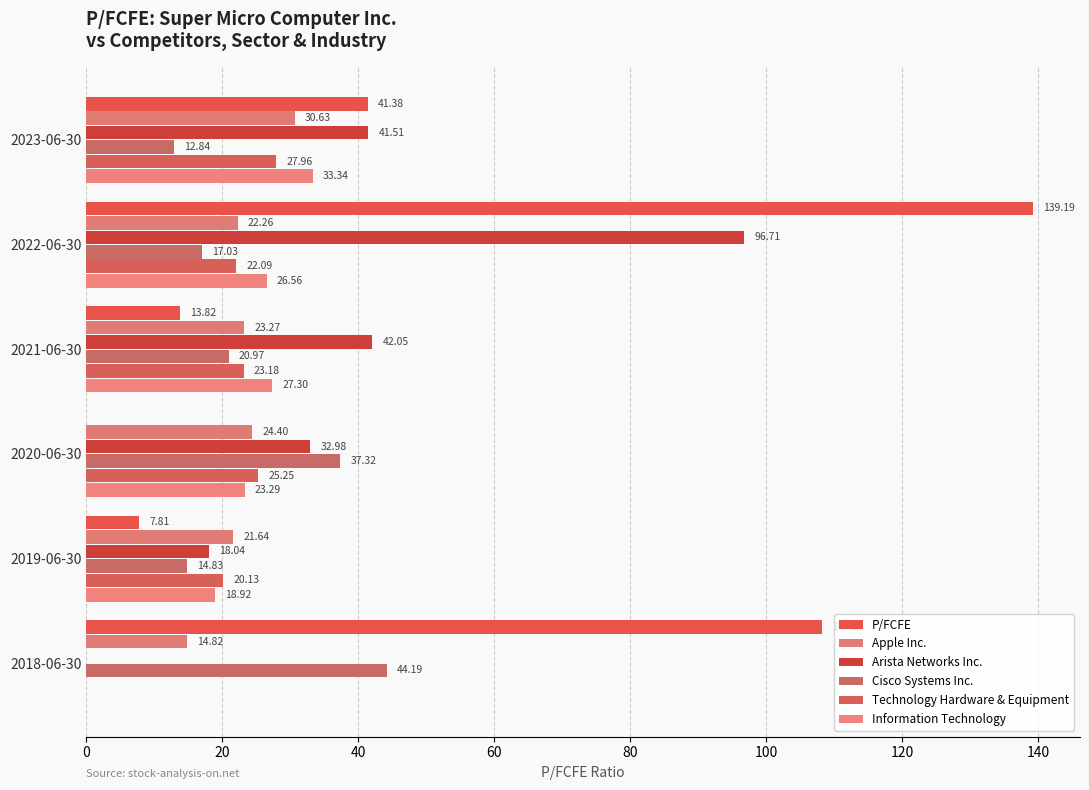

How many values in the Apple Inc. series exceed 23?

3